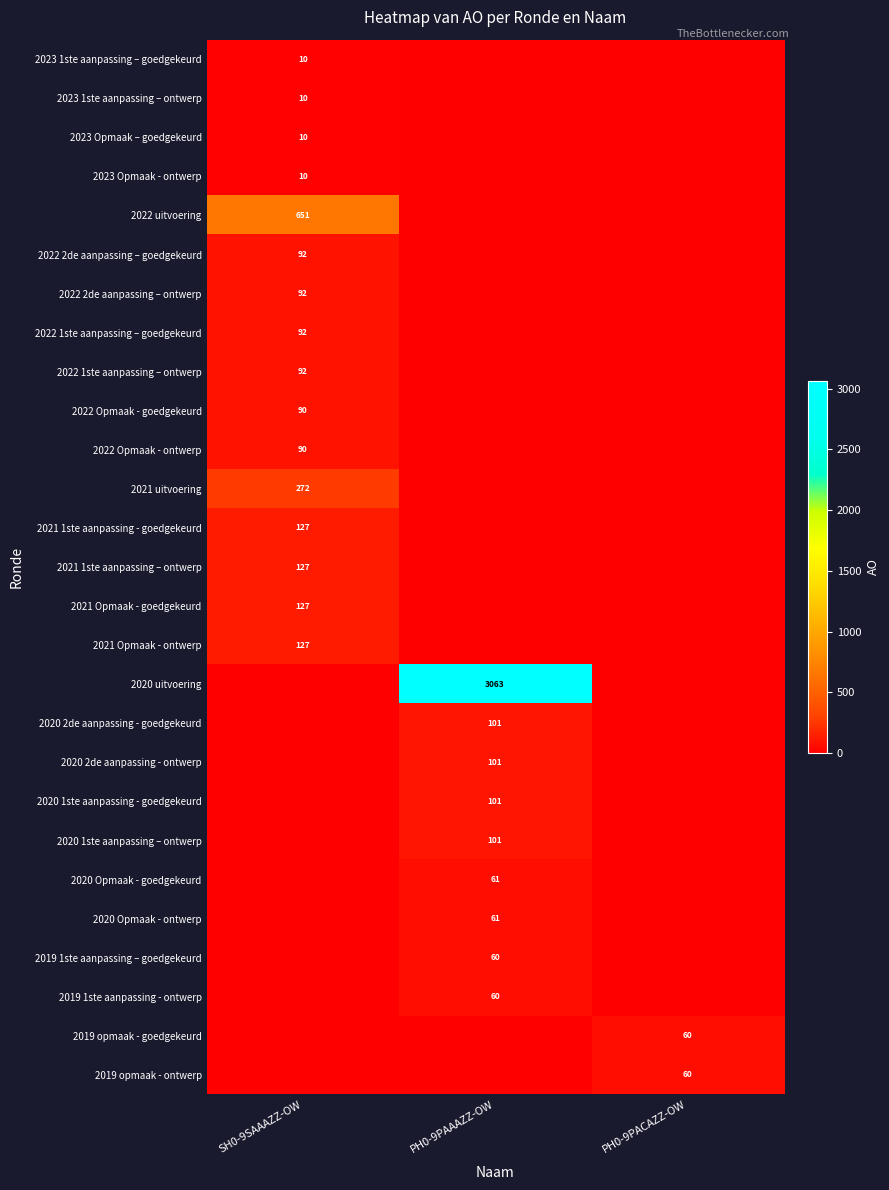

Count the number of categories in the chart.

3